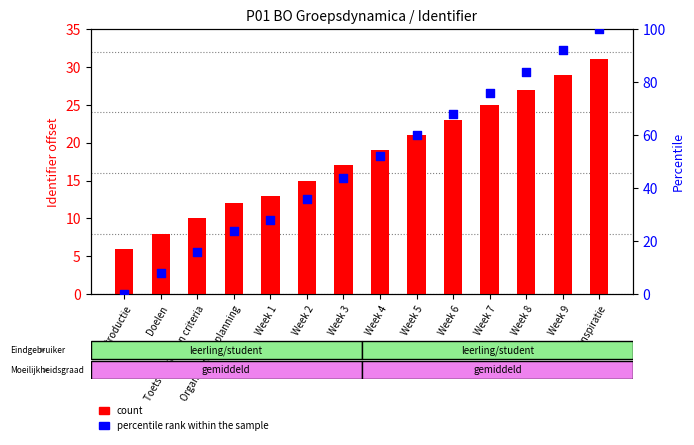

What are all the series names shown in the legend?

count, percentile rank within the sample